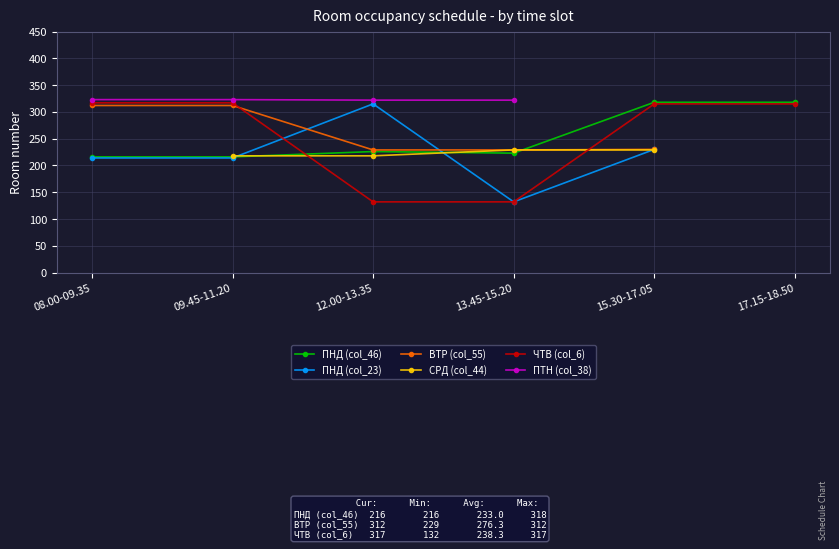

Which label corresponds to the smallest value in the chart?

13.45-15.20